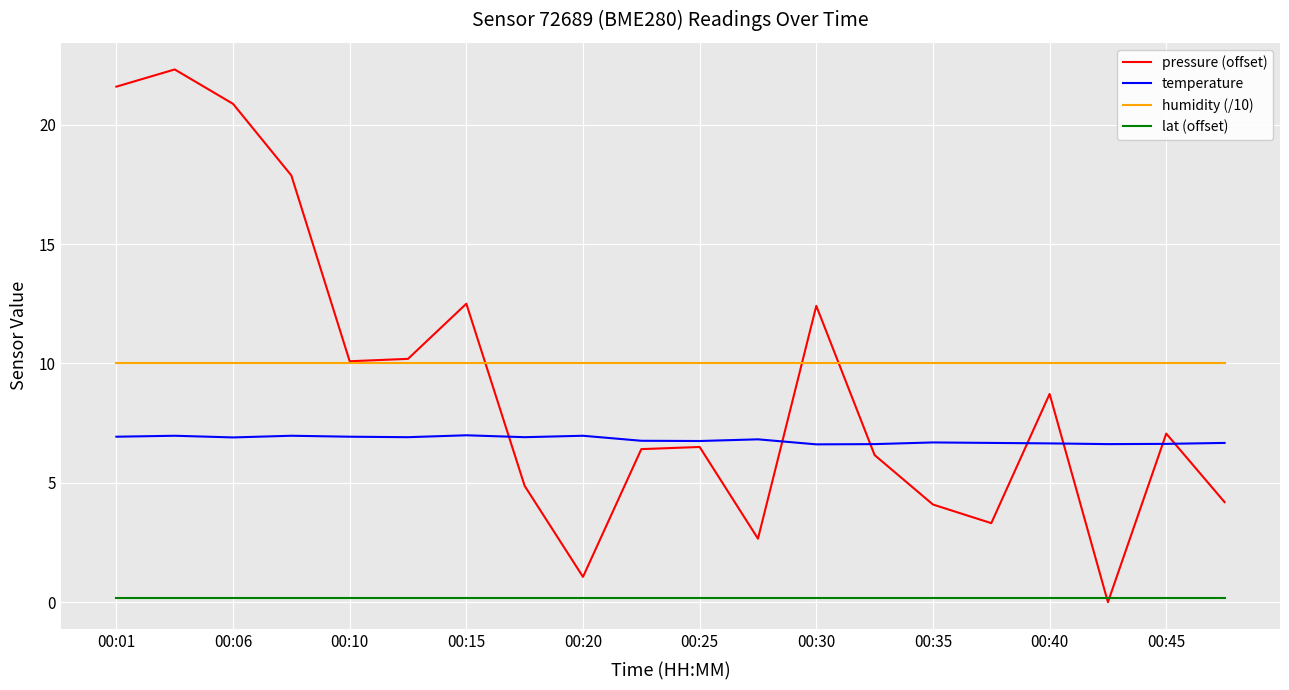

What is the greatest value displayed?

22.3